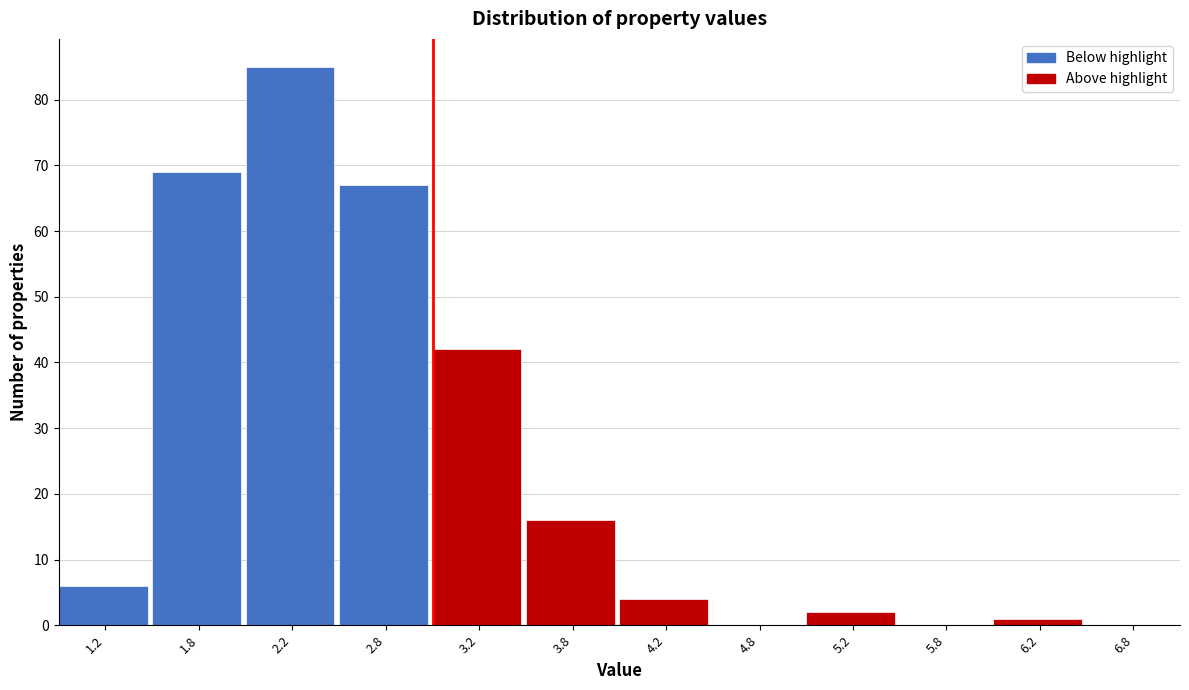

How tall is the bar that spans 2.0 to 2.5 on the x-axis? The values are not printed on the chart, so give them approximately, as read against the axis.

85